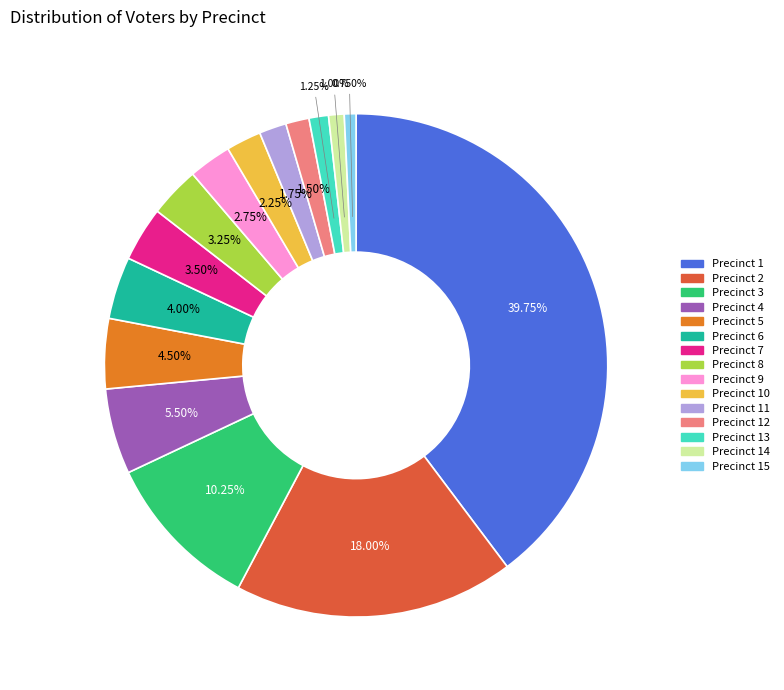

Does any single category account for the majority?

No